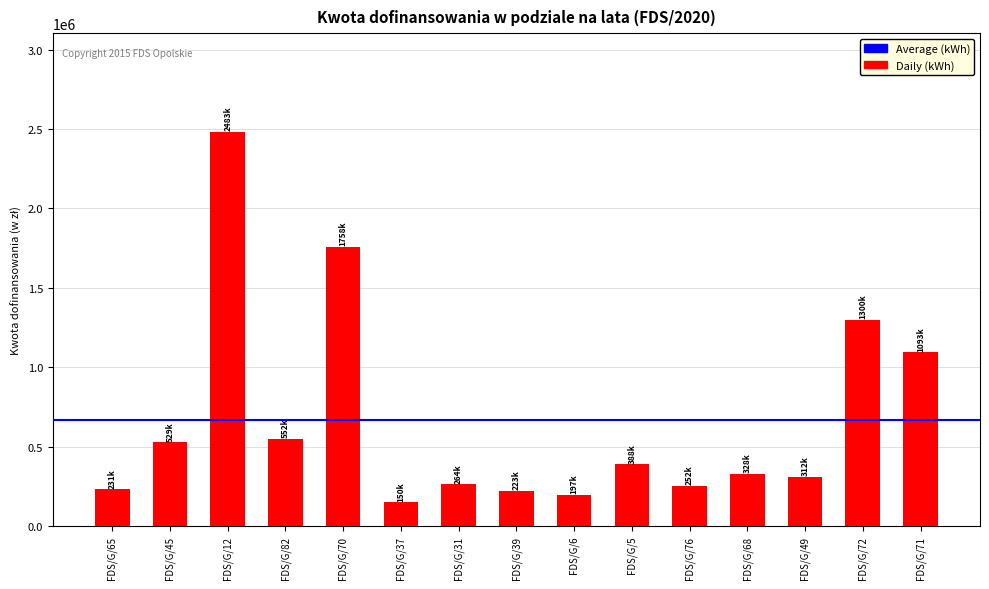

What is the label of the 6th bar from the right?

FDS/G/5